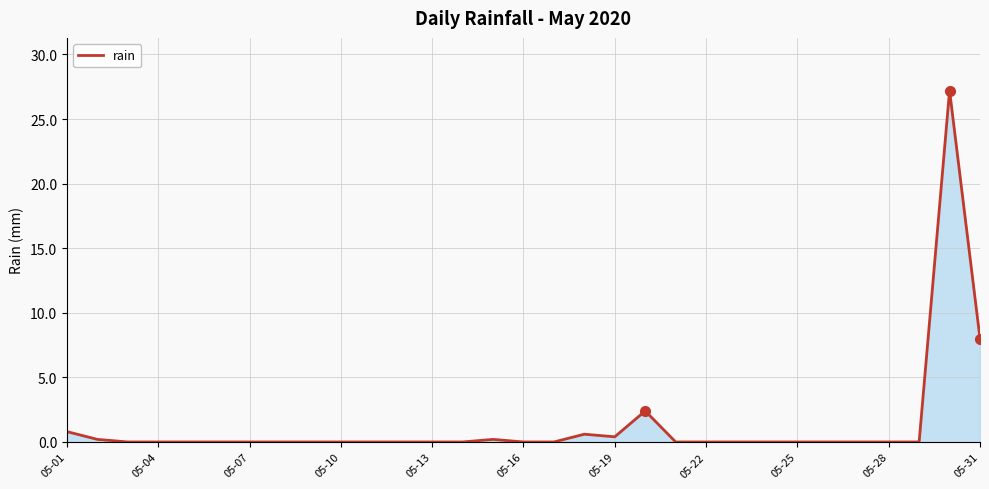

Does the chart have visible grid lines?

Yes